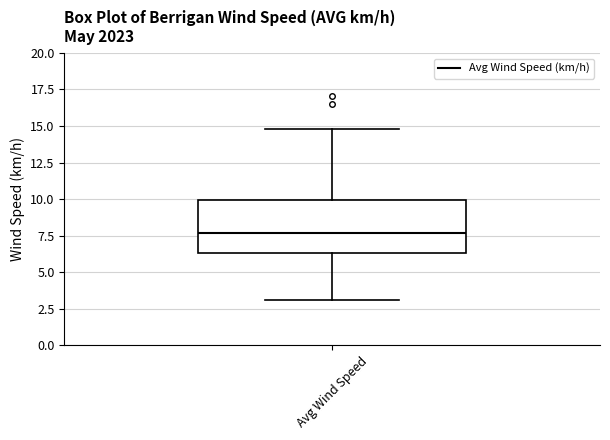

Where is the upper edge of the box for Avg Wind Speed on the y-axis? The values are not printed on the chart, so give them approximately, as read against the axis.

10.0